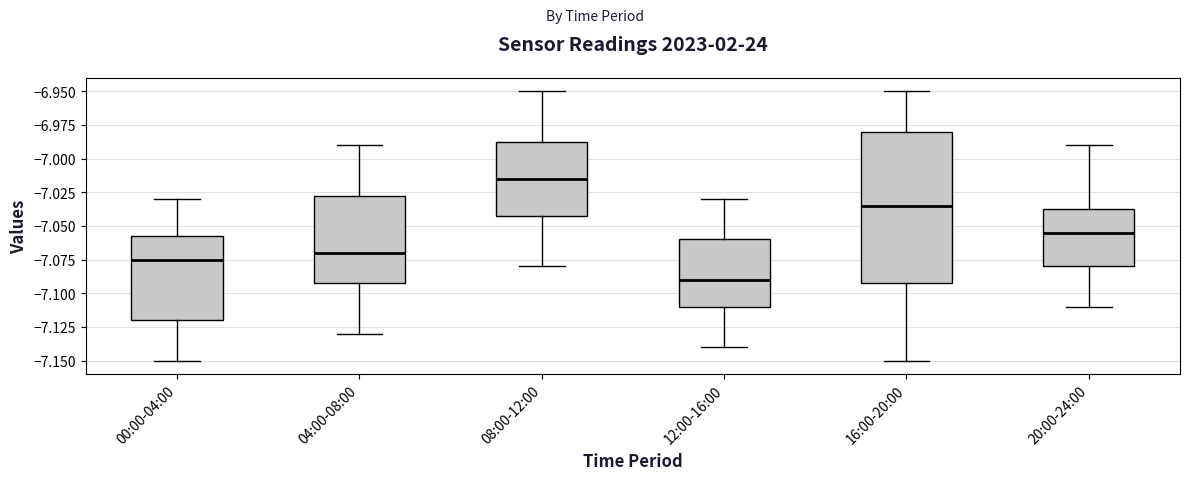

Reading left to right, read every box against the y-axis: the position of its median line, the range the box covers, and the ends of its whiskers. The values are not printed on the chart, so give them approximately, as read against the axis.

00:00-04:00: median -7.075, box -7.120 to -7.055, whiskers -7.150 to -7.030
04:00-08:00: median -7.070, box -7.090 to -7.025, whiskers -7.130 to -6.990
08:00-12:00: median -7.015, box -7.040 to -6.985, whiskers -7.080 to -6.950
12:00-16:00: median -7.090, box -7.110 to -7.060, whiskers -7.140 to -7.030
16:00-20:00: median -7.035, box -7.090 to -6.980, whiskers -7.150 to -6.950
20:00-24:00: median -7.055, box -7.080 to -7.035, whiskers -7.110 to -6.990